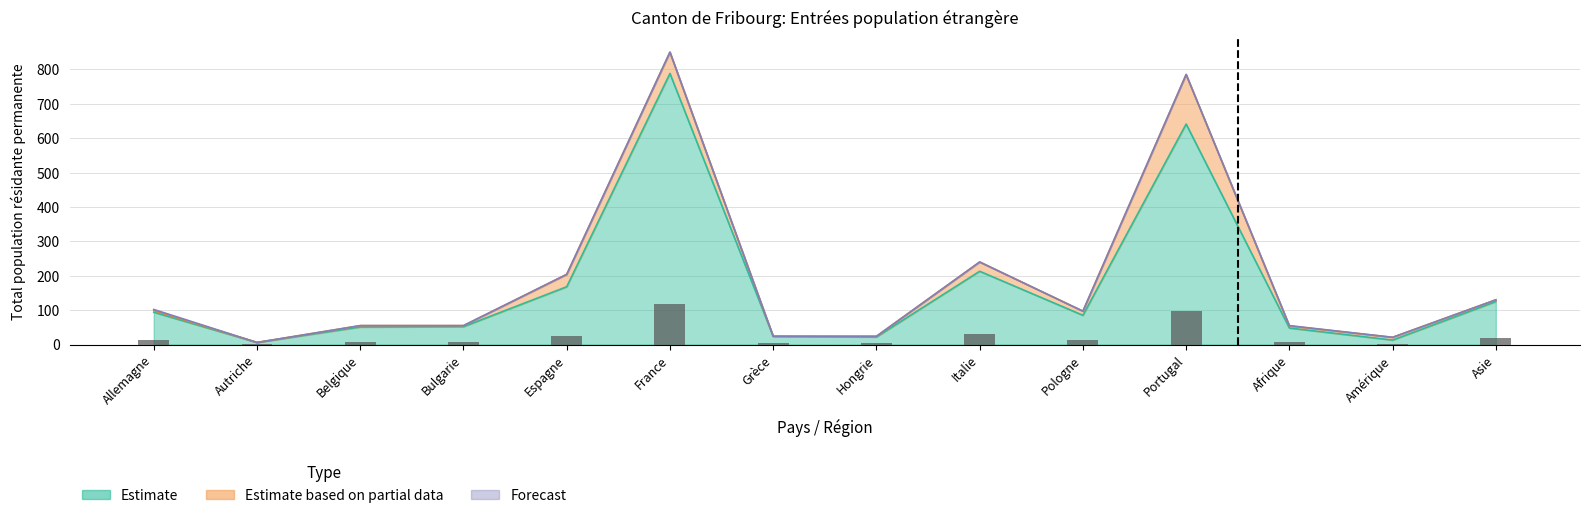

The value of Etablis Total (Forecast) at Hongrie is 0. True or false?

True